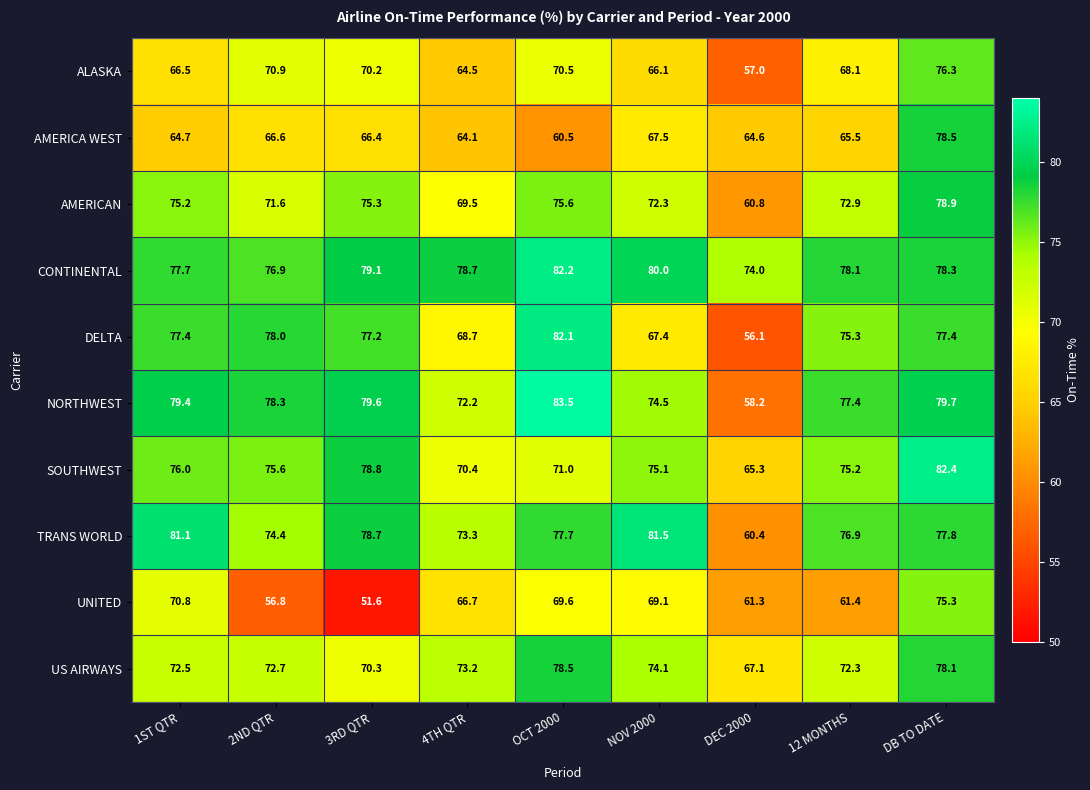

Which label corresponds to the smallest value in the chart?

3RD QTR